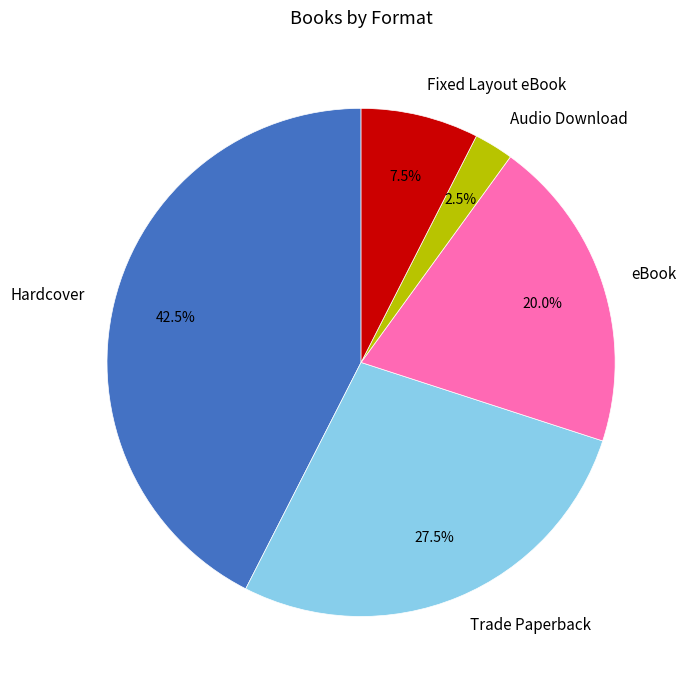

How many slices are in this pie chart?

5